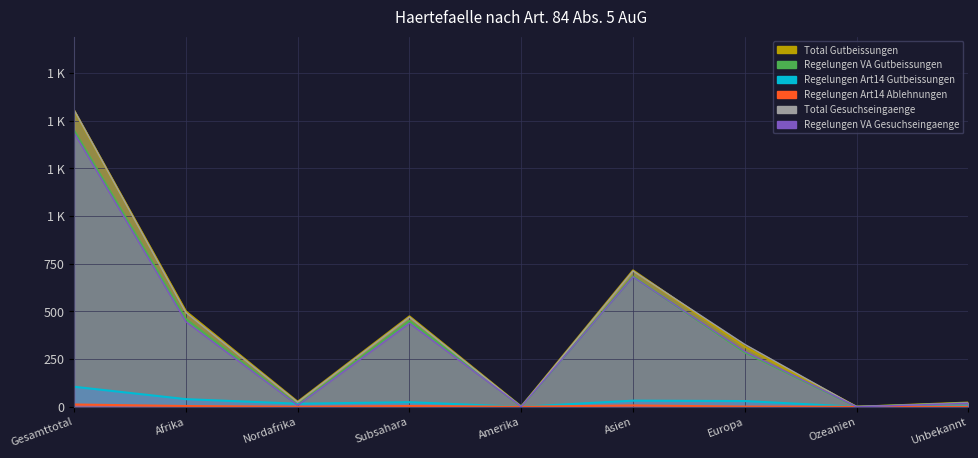

Reading left to right, transcribe all the data shown in this chart.

Total Gutbeissungen: Gesamttotal=1553	Afrika=500	Nordafrika=26	Subsahara=474	Amerika=1	Asien=715	Europa=315	Ozeanien=0	Unbekannt=22
Regelungen VA Gutbeissungen: Gesamttotal=1448	Afrika=460	Nordafrika=10	Subsahara=450	Amerika=1	Asien=683	Europa=285	Ozeanien=0	Unbekannt=19
Regelungen Art14 Gutbeissungen: Gesamttotal=105	Afrika=40	Nordafrika=16	Subsahara=24	Amerika=0	Asien=32	Europa=30	Ozeanien=0	Unbekannt=3
Regelungen Art14 Ablehnungen: Gesamttotal=12	Afrika=4	Nordafrika=0	Subsahara=4	Amerika=0	Asien=7	Europa=1	Ozeanien=0	Unbekannt=0
Total Gesuchseingaenge: Gesamttotal=1555	Afrika=494	Nordafrika=24	Subsahara=470	Amerika=1	Asien=712	Europa=327	Ozeanien=0	Unbekannt=21
Regelungen VA Gesuchseingaenge: Gesamttotal=1436	Afrika=446	Nordafrika=8	Subsahara=438	Amerika=1	Asien=681	Europa=290	Ozeanien=0	Unbekannt=18